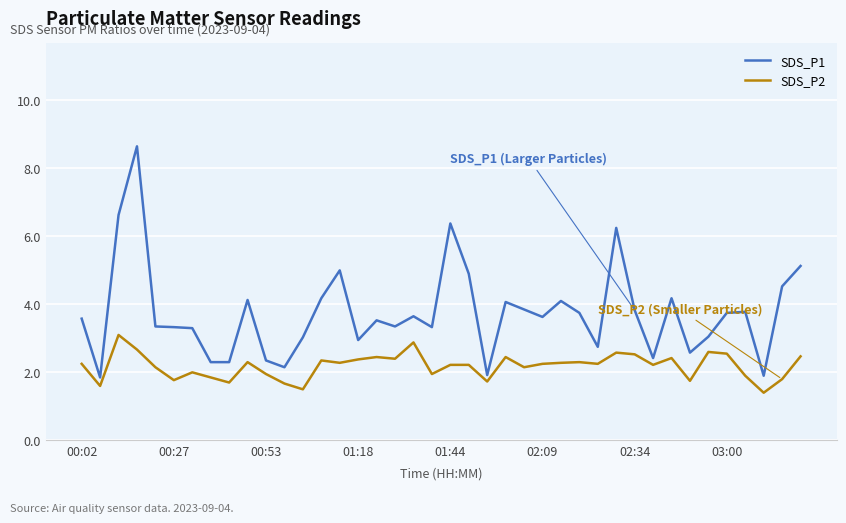

What is the minimum value for SDS_P1?

1.9